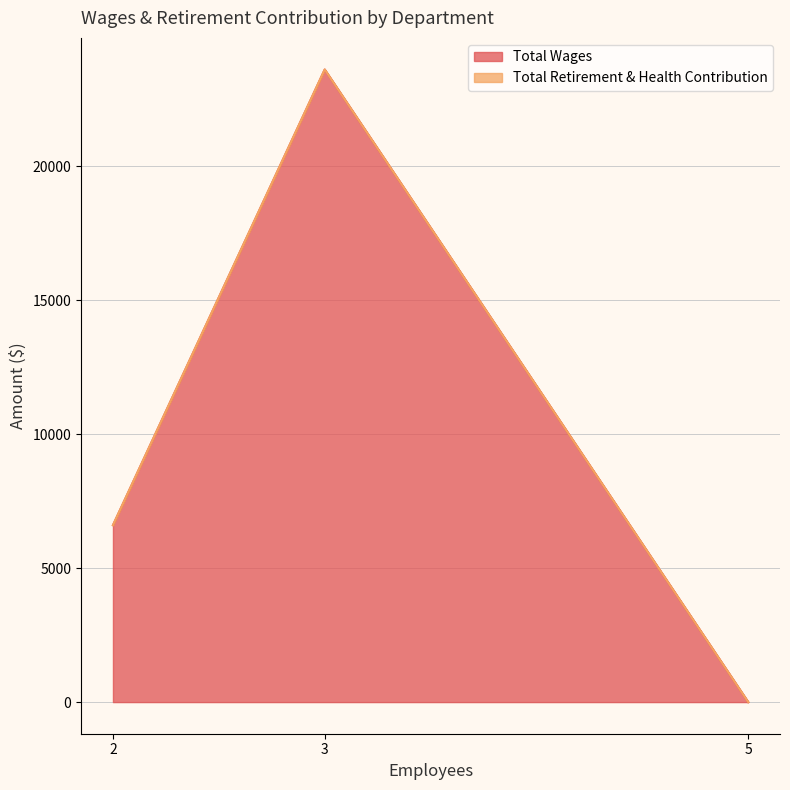

List the labels in order of Total Wages value, smallest first.

5, 2, 3